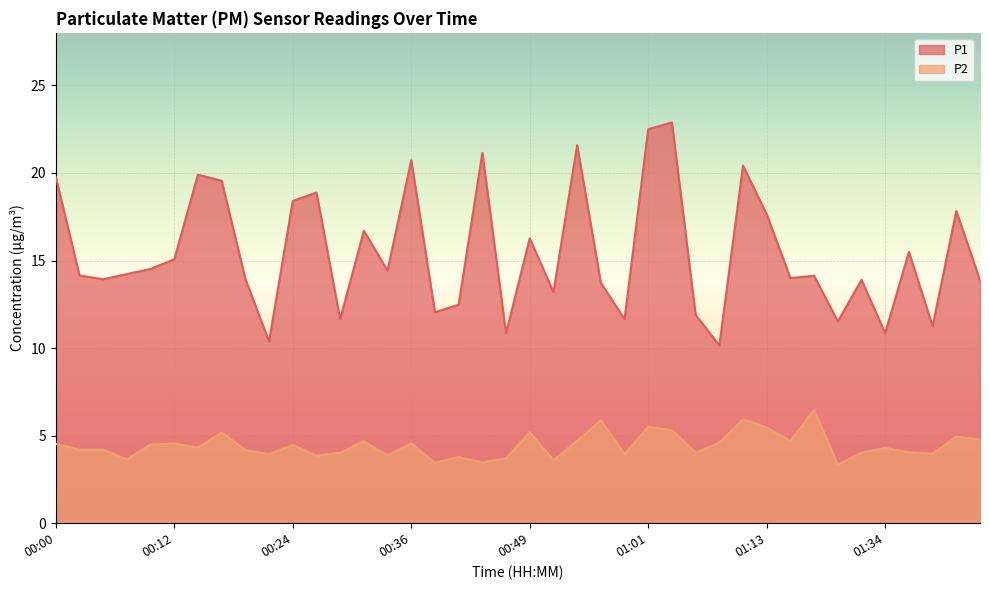

At which category is the sum across all series the highest?

01:03